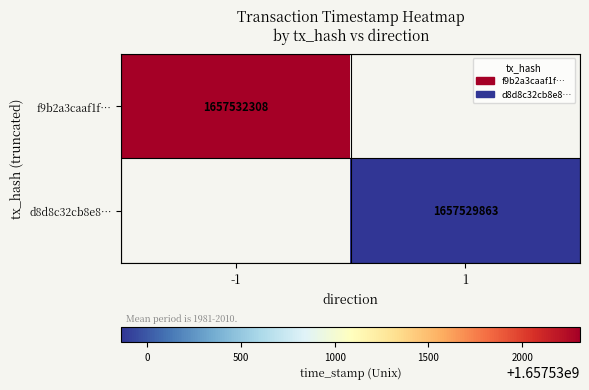

Which category has the lowest value across all series?

1